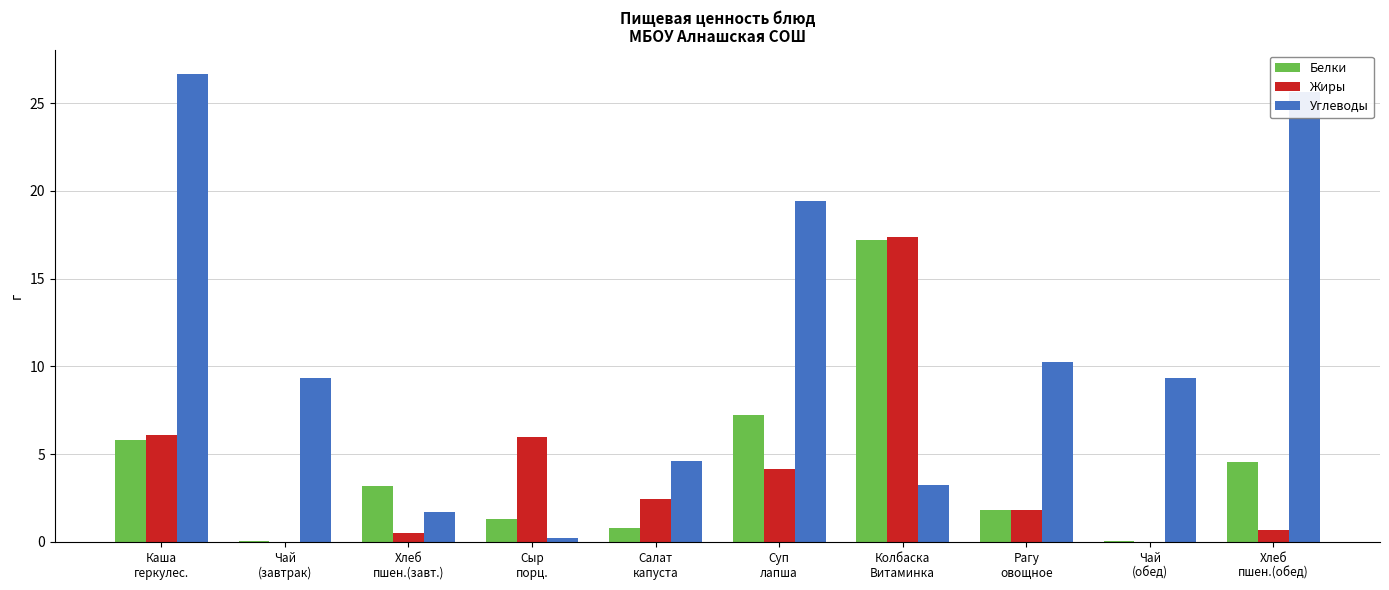

Which series has the largest total across all categories?

Углеводы